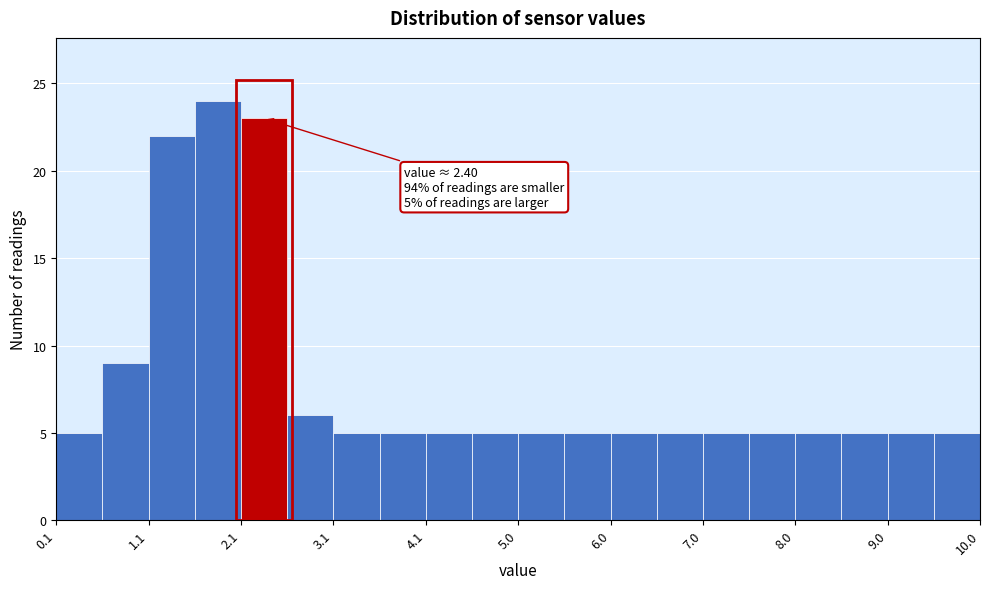

Which range on the x-axis has the tallest bar?

1.6 to 2.1